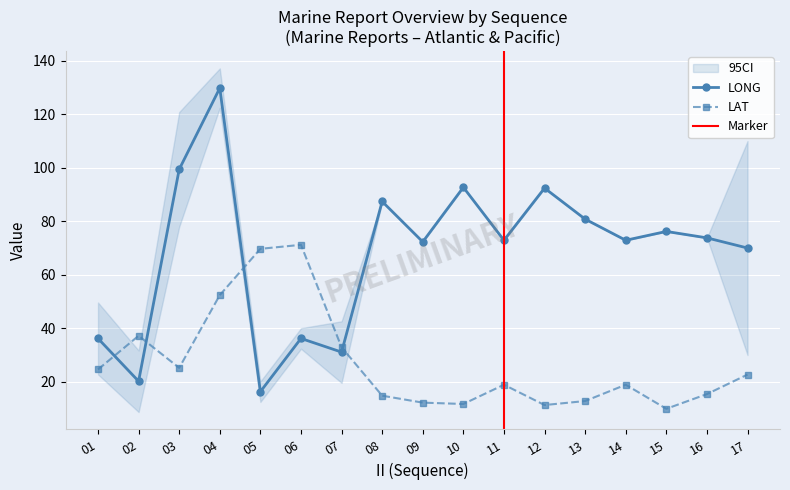

What is the difference between the highest and lowest values at 13?

68.0